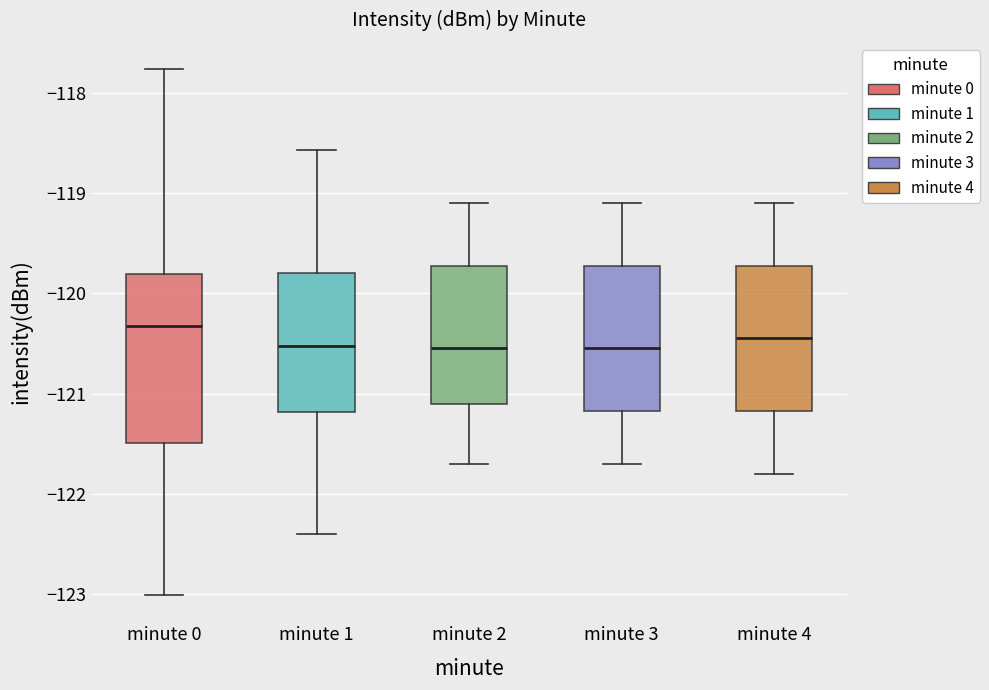

Which box is the tallest, from its lower edge to its upper edge?

minute 0